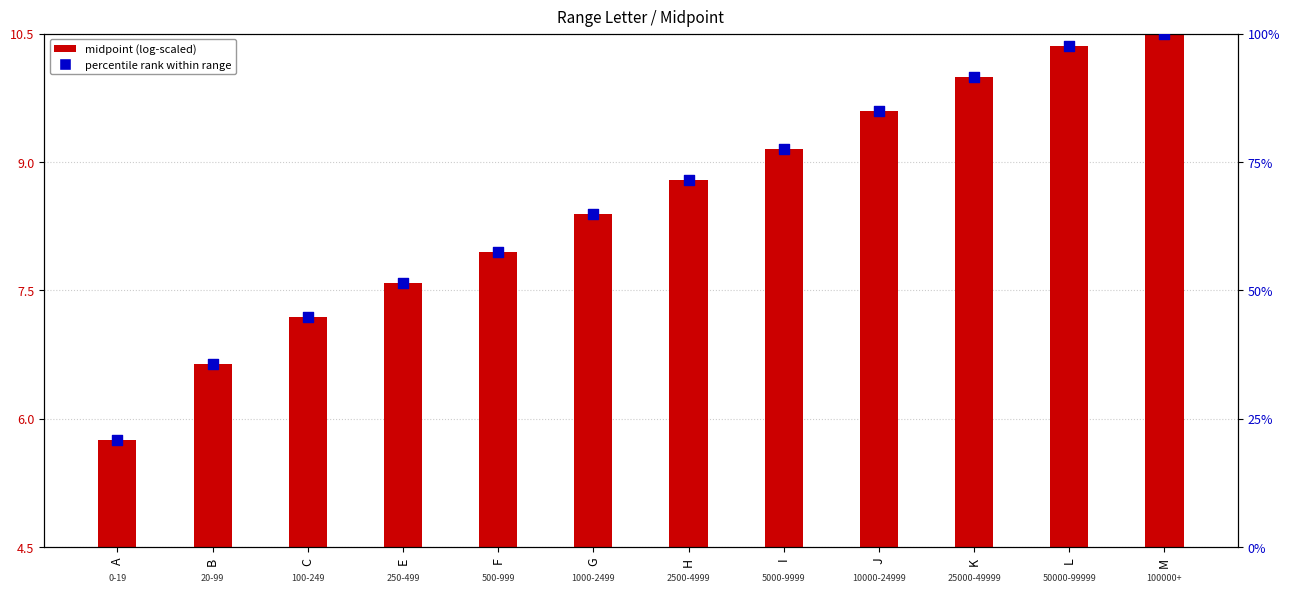

Which series contains the lowest Y value?

midpoint (log-scaled)